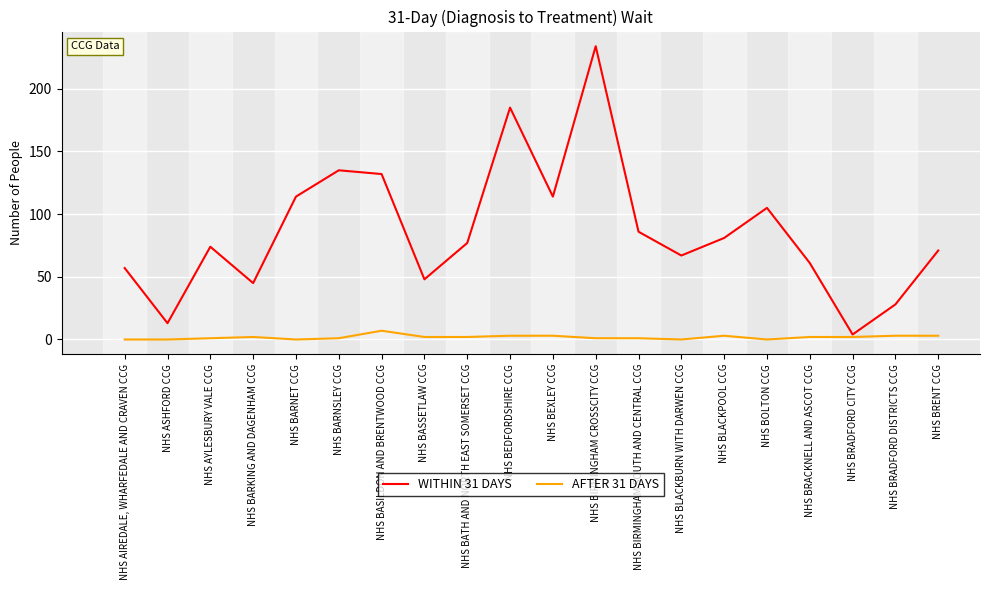

Rank the series at NHS AIREDALE, WHARFEDALE AND CRAVEN CCG from lowest to highest value.

AFTER 31 DAYS, WITHIN 31 DAYS